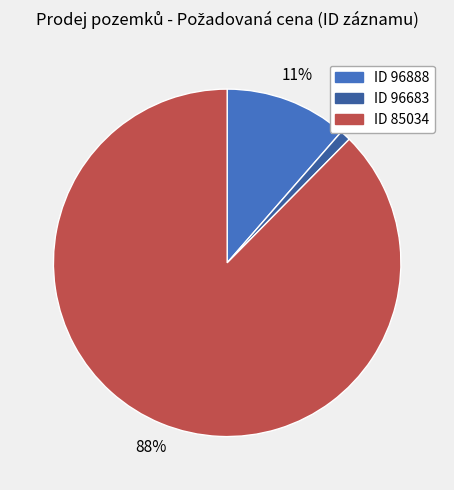

Which has a higher value, ID 96888 or ID 85034?

ID 85034